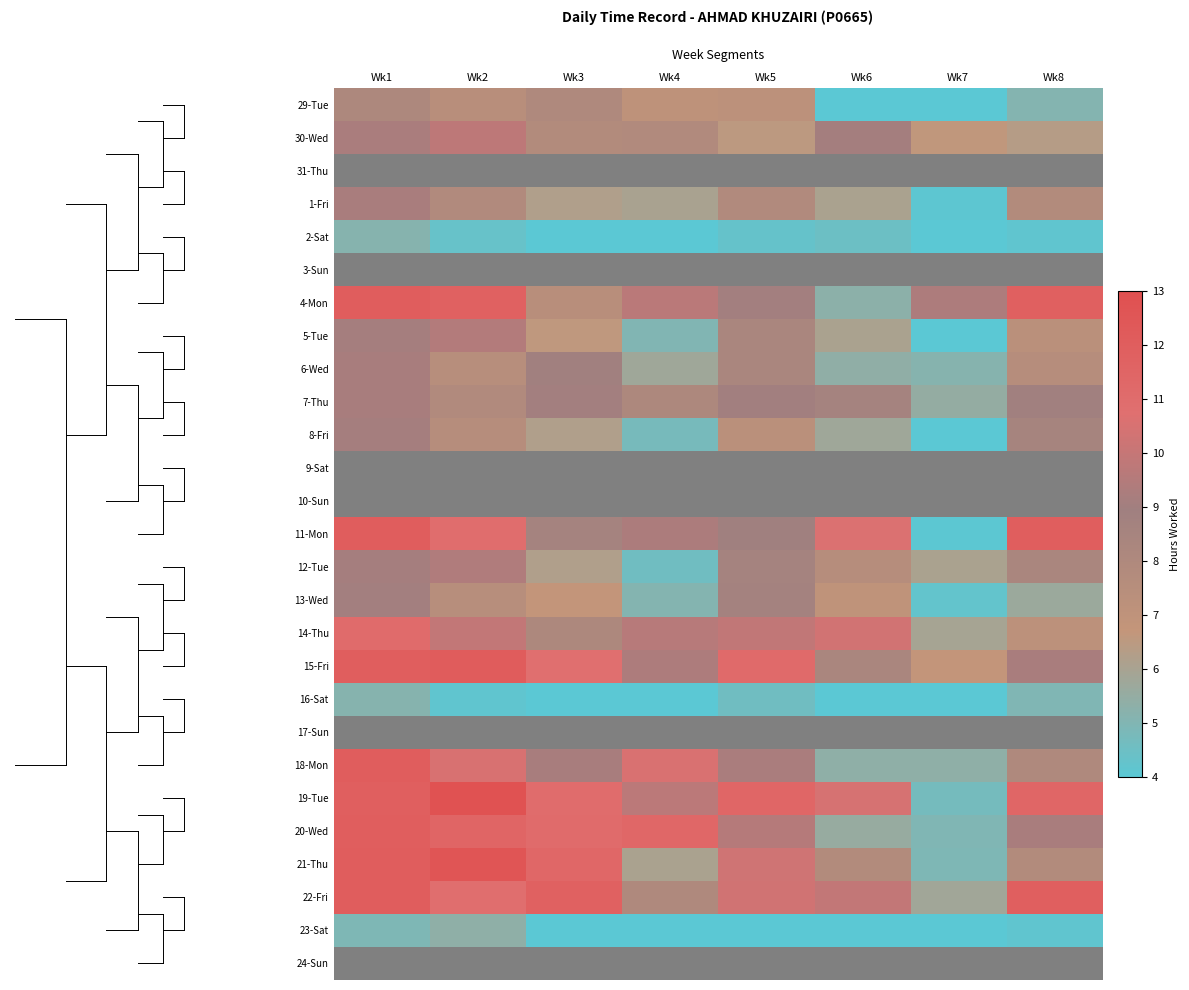

Count the number of data series in this chart.

27